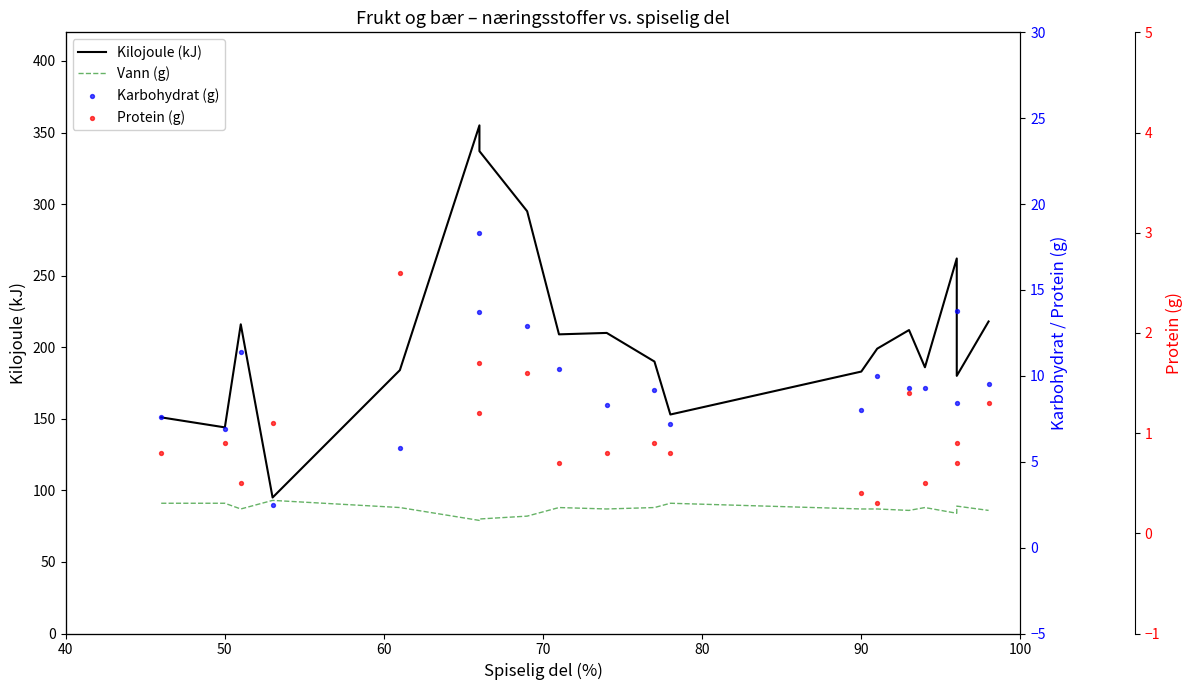

Is the value of Vann (g) at 50 greater than the value of Karbohydrat (g) at 11?

Yes